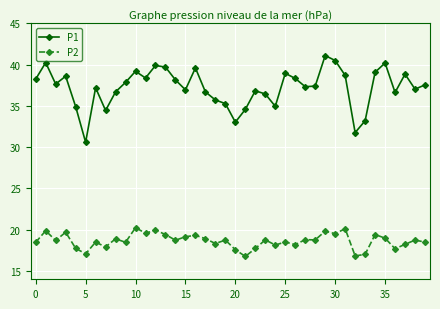

Which series has the widest spread of values?

P1